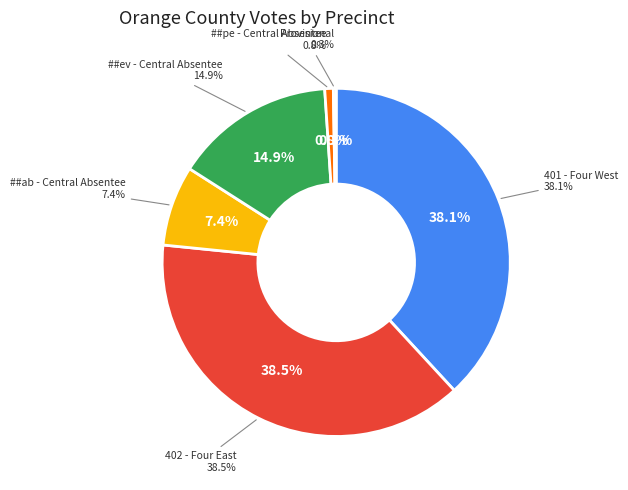

Is it true that Provisional is 0% of the pie?

True